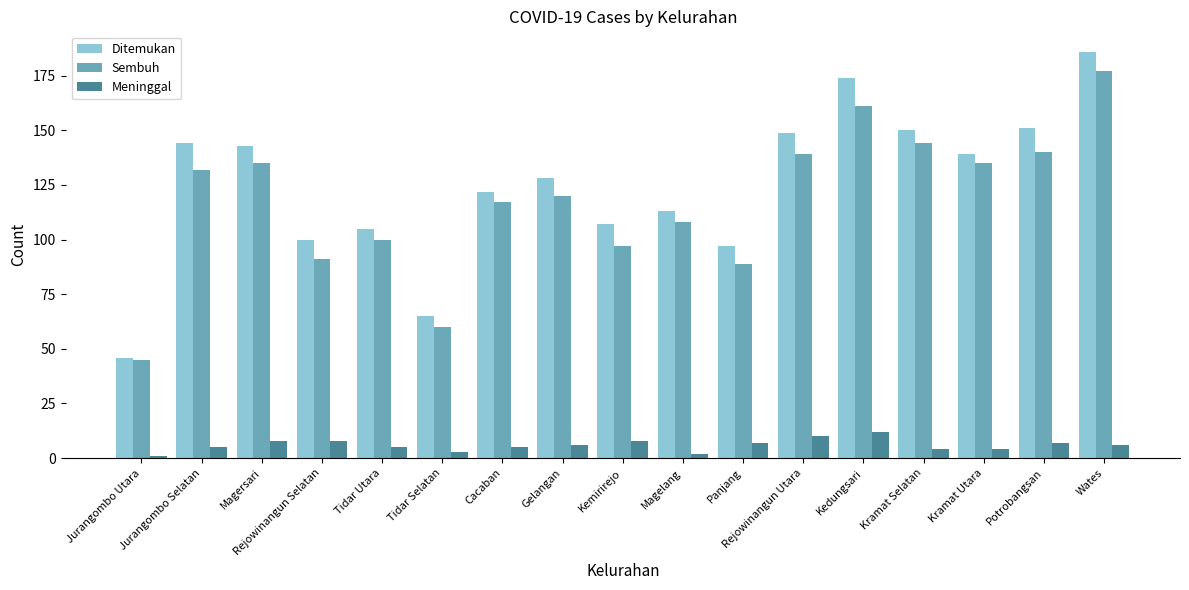

List the series in order of their peak value, lowest first.

Meninggal, Sembuh, Ditemukan